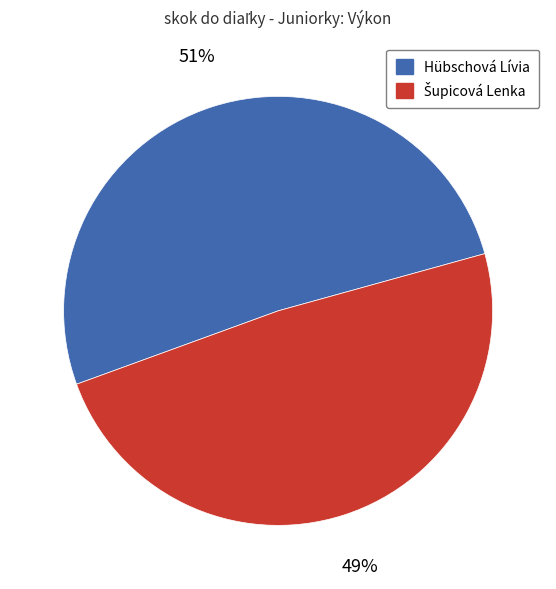

How many slices are in this pie chart?

2